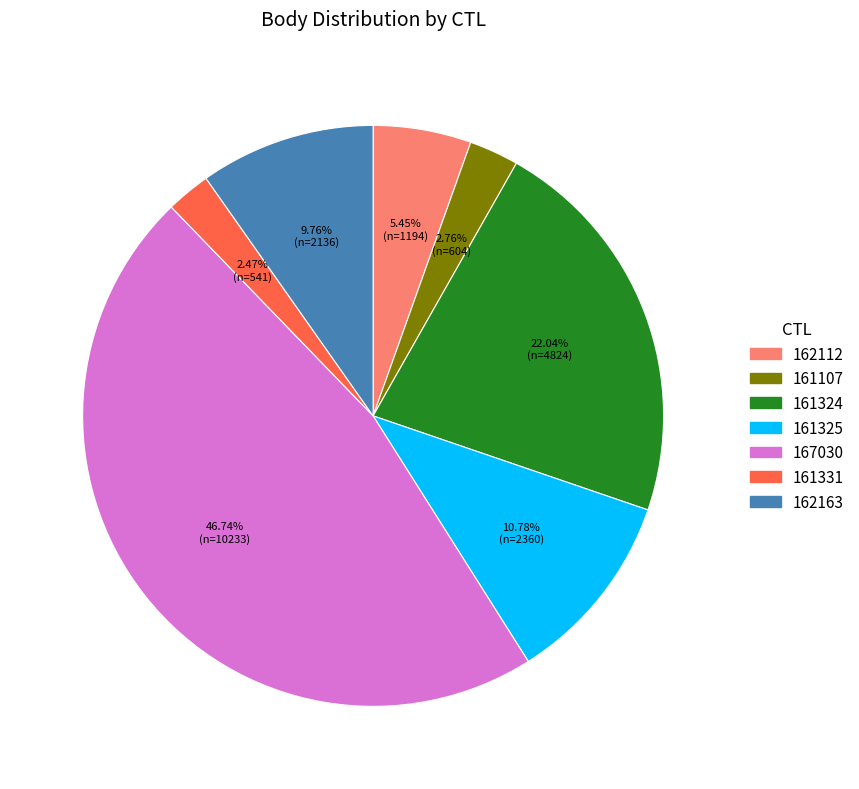

How many segments does this pie chart have?

7